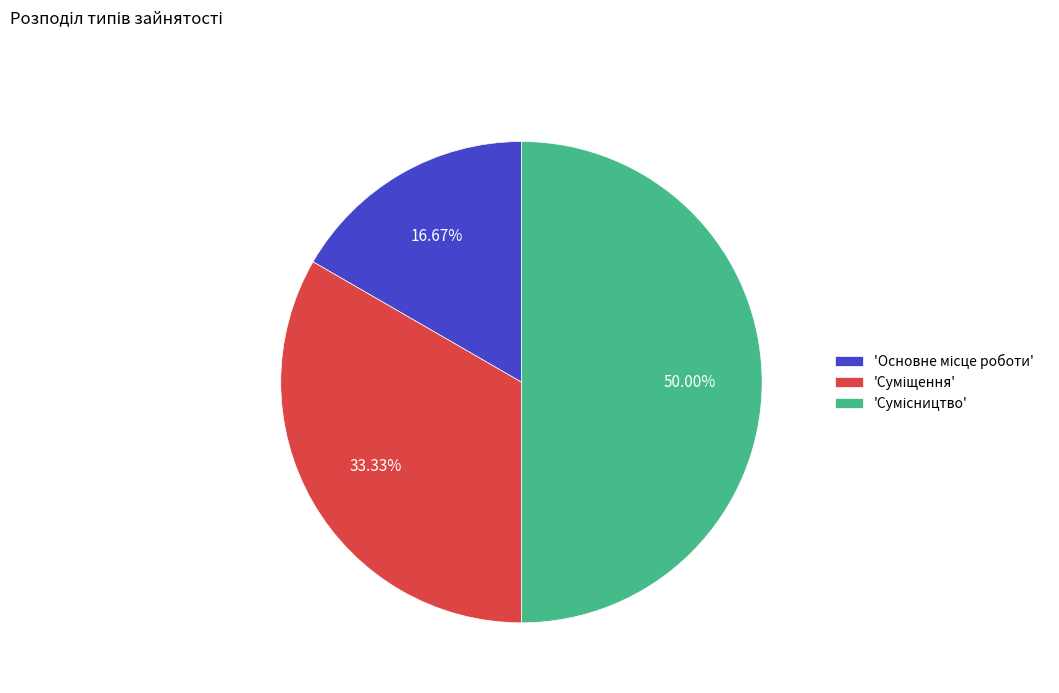

How many slices are in this pie chart?

3